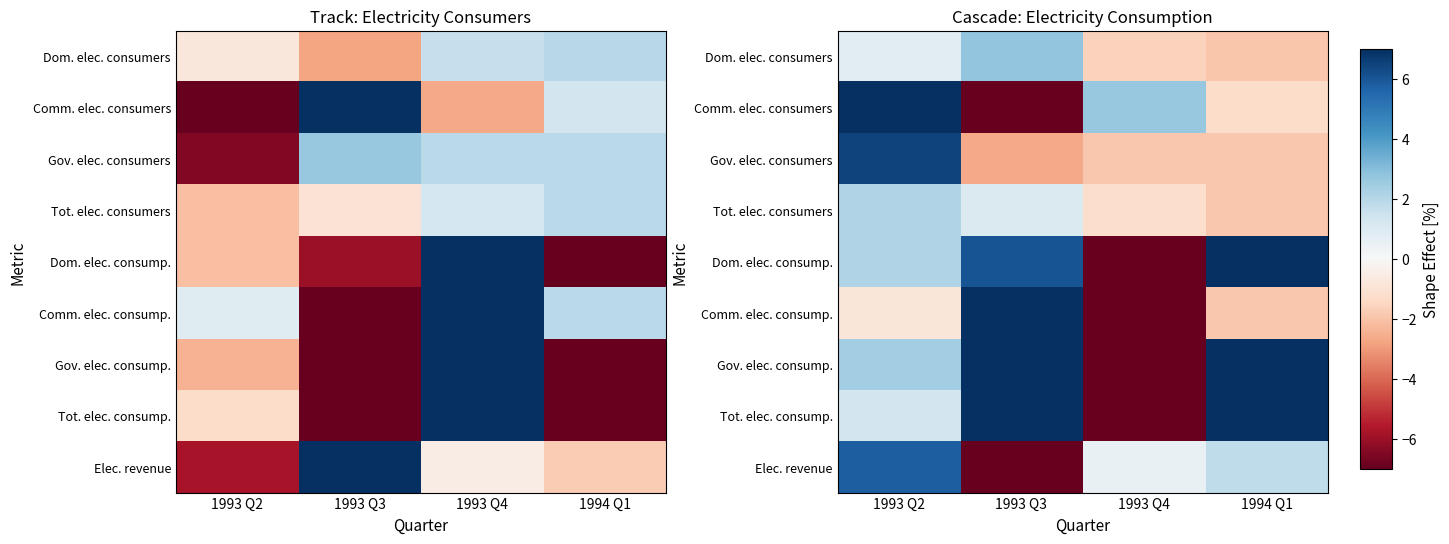

How many negative values does the Dom. elec. consump. series have?

1